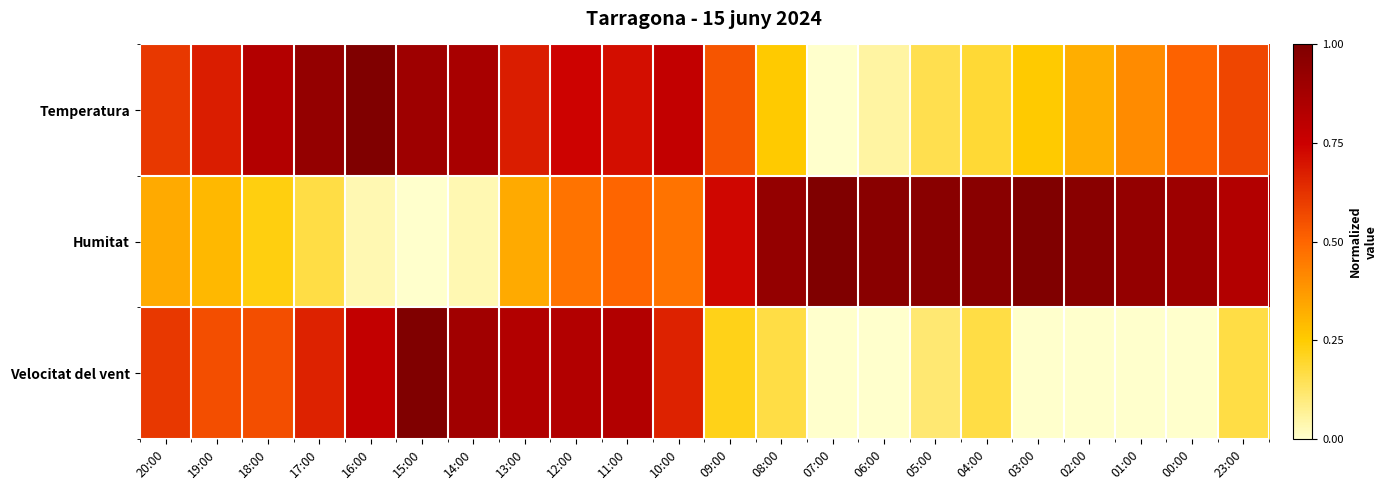

Which series has the largest range (max minus min)?

Temperatura